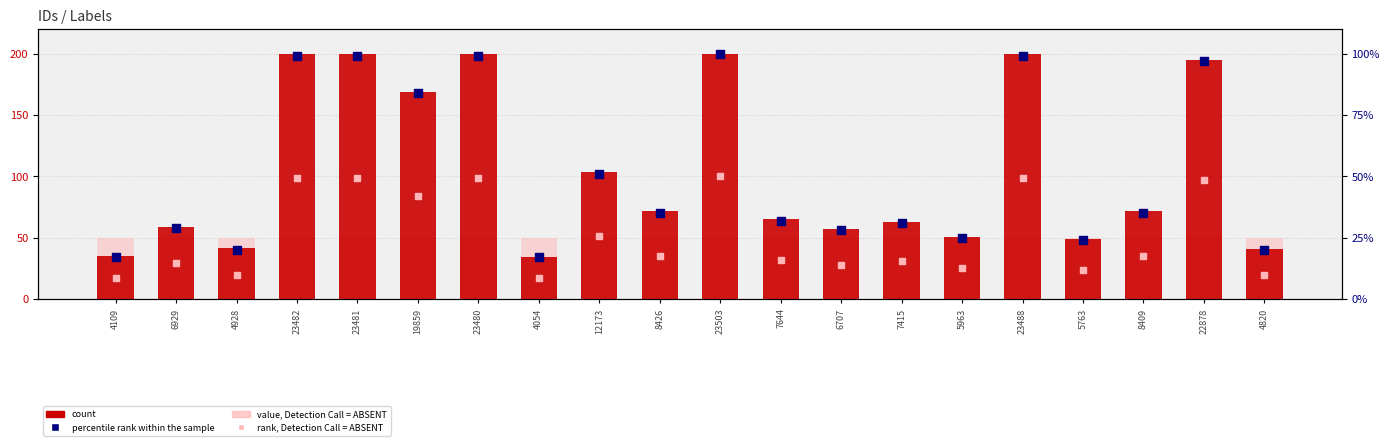

At how many categories does at least one series exceed 25?

20